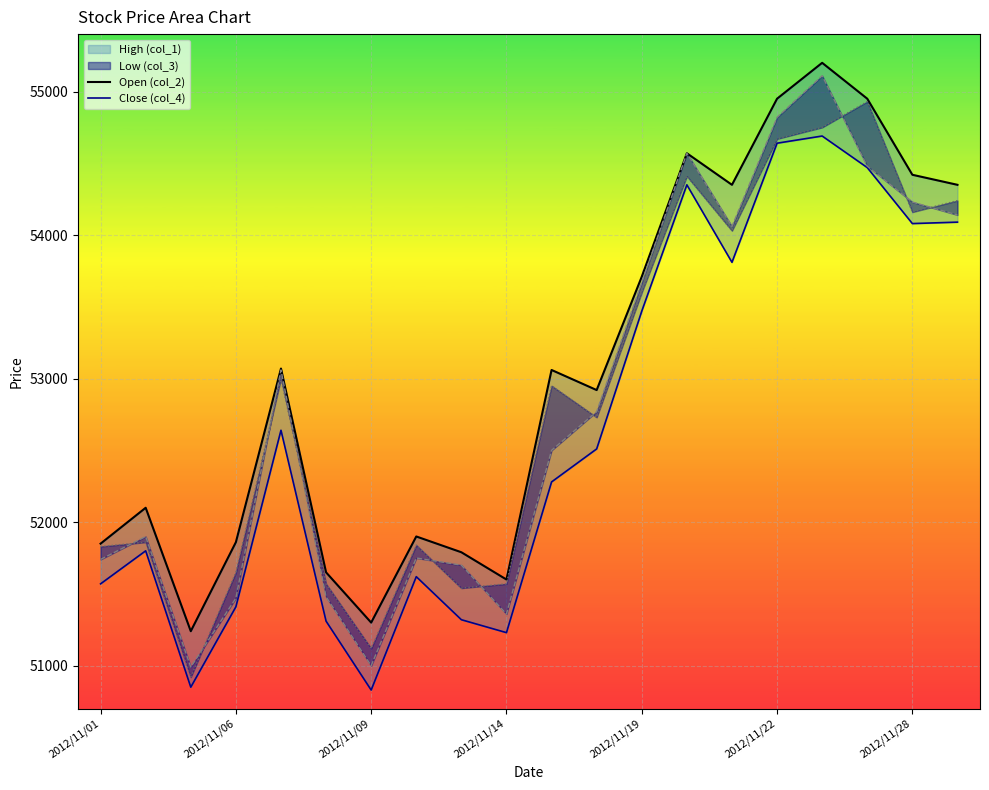

What is the difference between the maximum and second lowest values in the Close (col_4) series?

3840